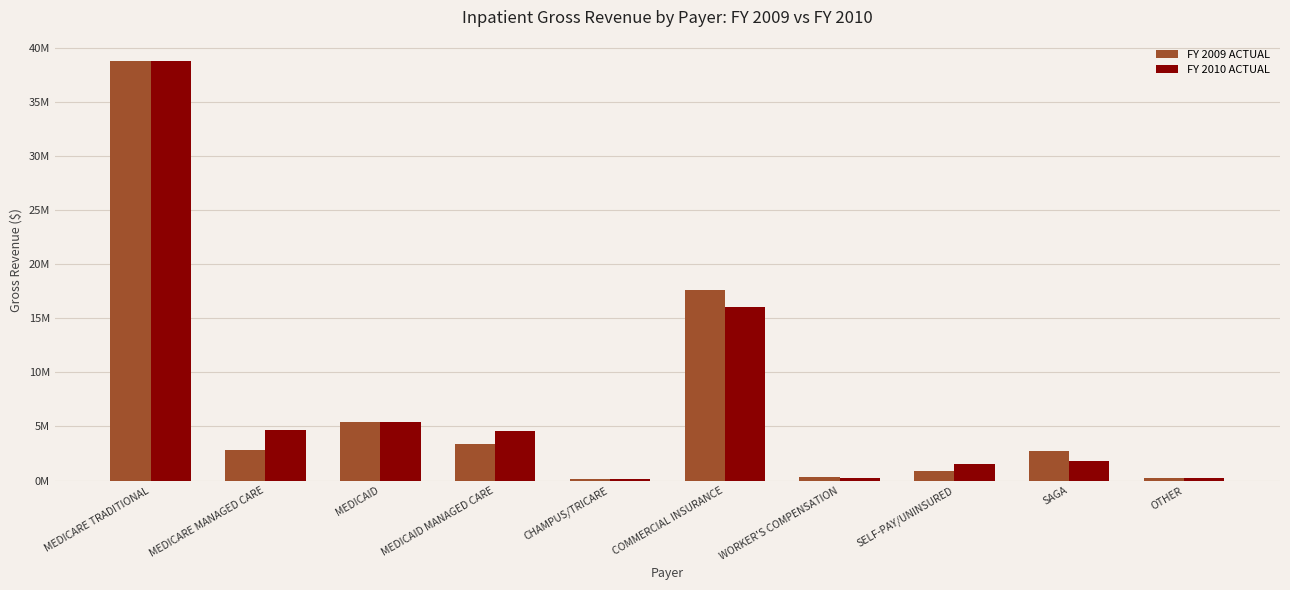

What is the value of the FY 2010 ACTUAL bar at the 2nd from the left?

4682719